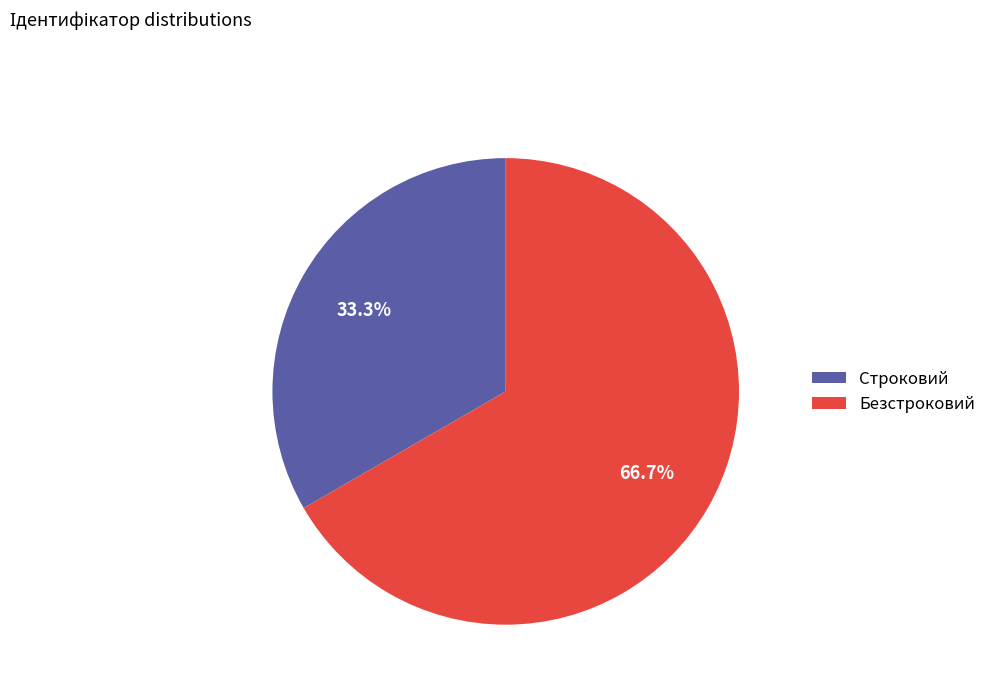

Which category has the biggest portion of the pie?

Безстроковий